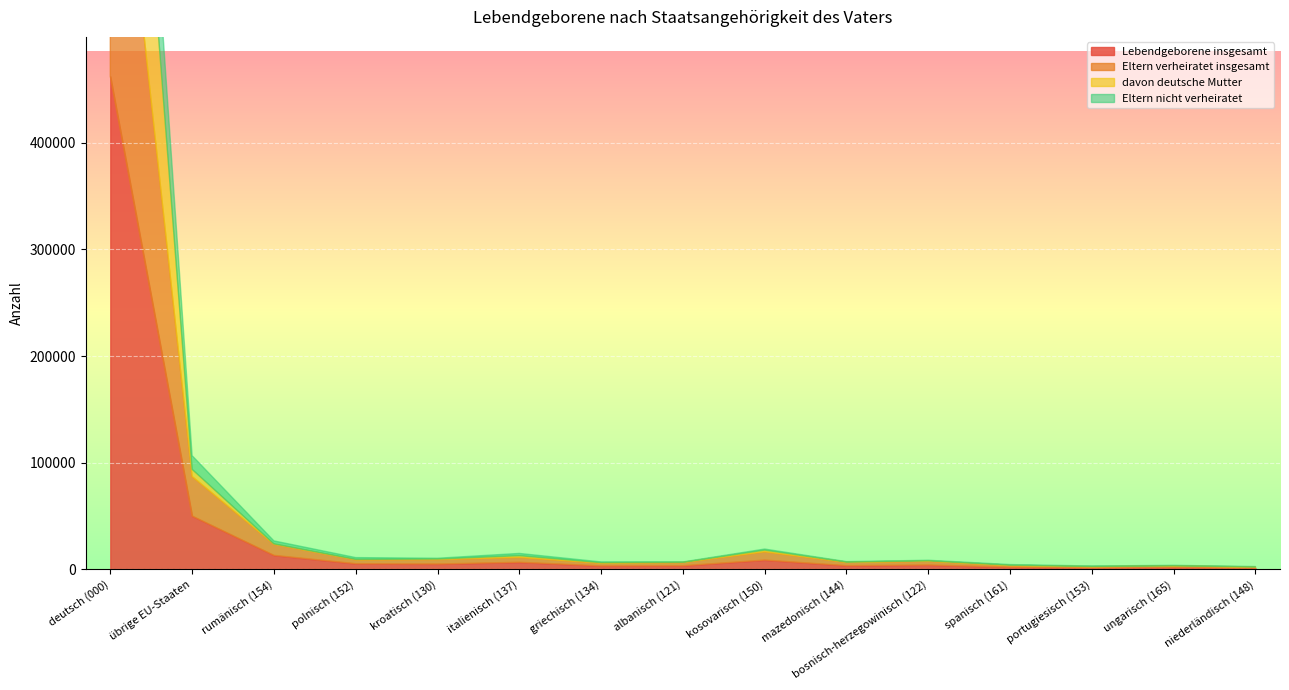

At how many categories does at least one series exceed 283076?

1